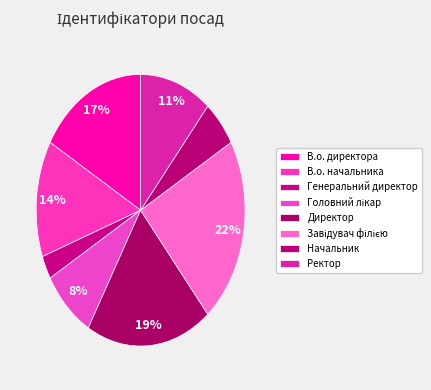

Count the number of slices in the pie.

8